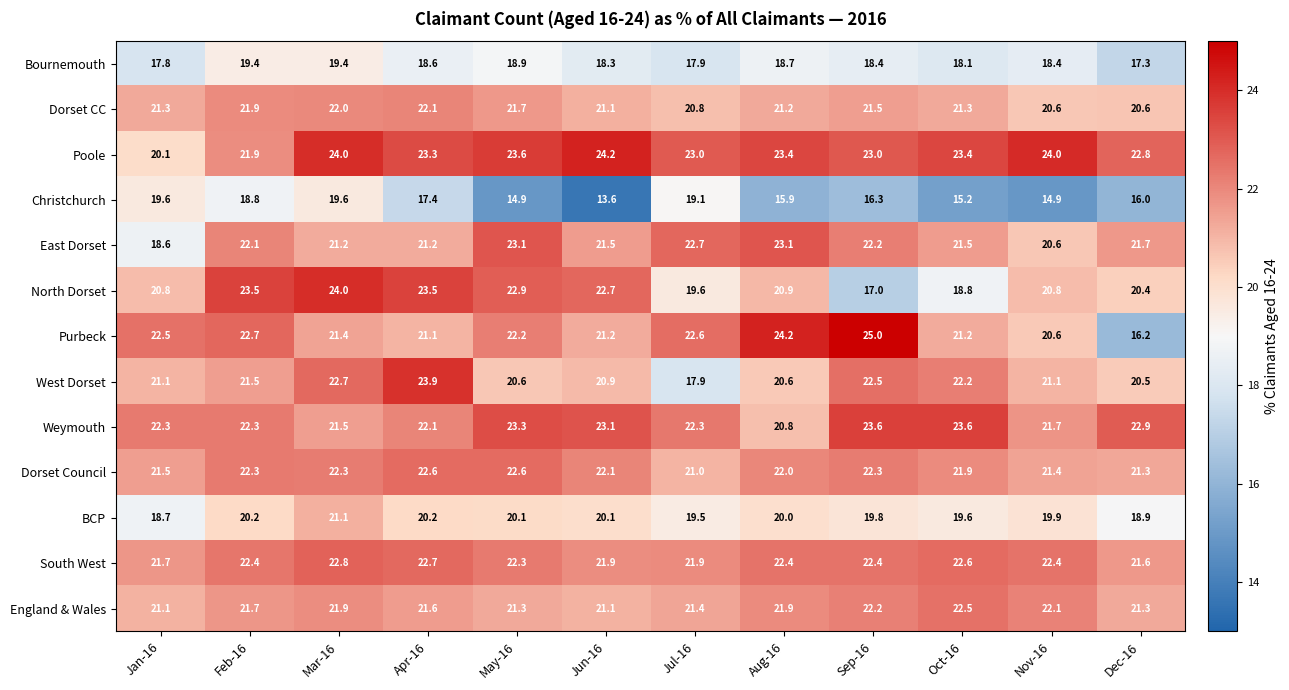

Which series changed the most between Jul-16 and Dec-16?

Purbeck